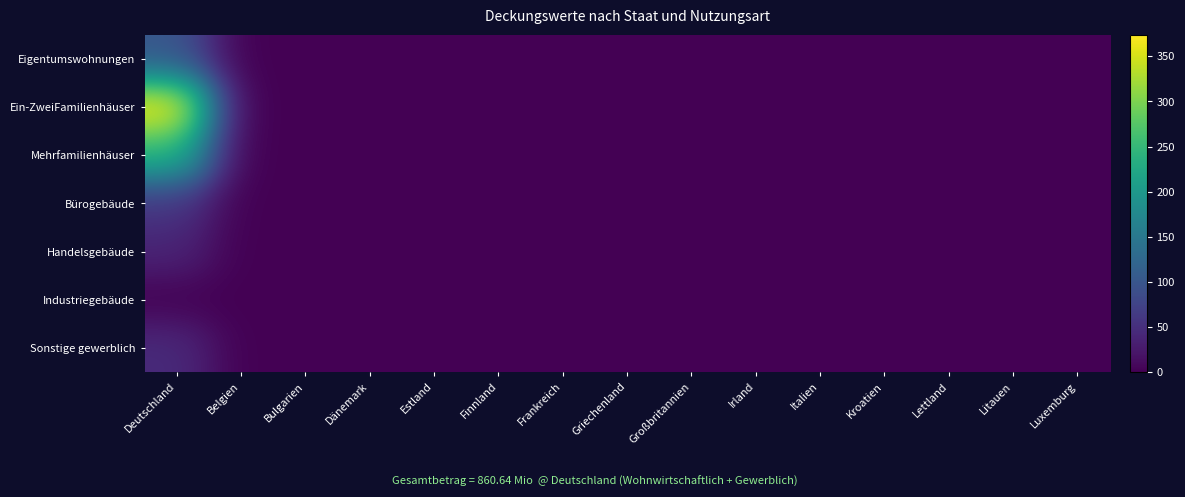

Which series has the widest spread of values?

Ein-ZweiFamilienhäuser